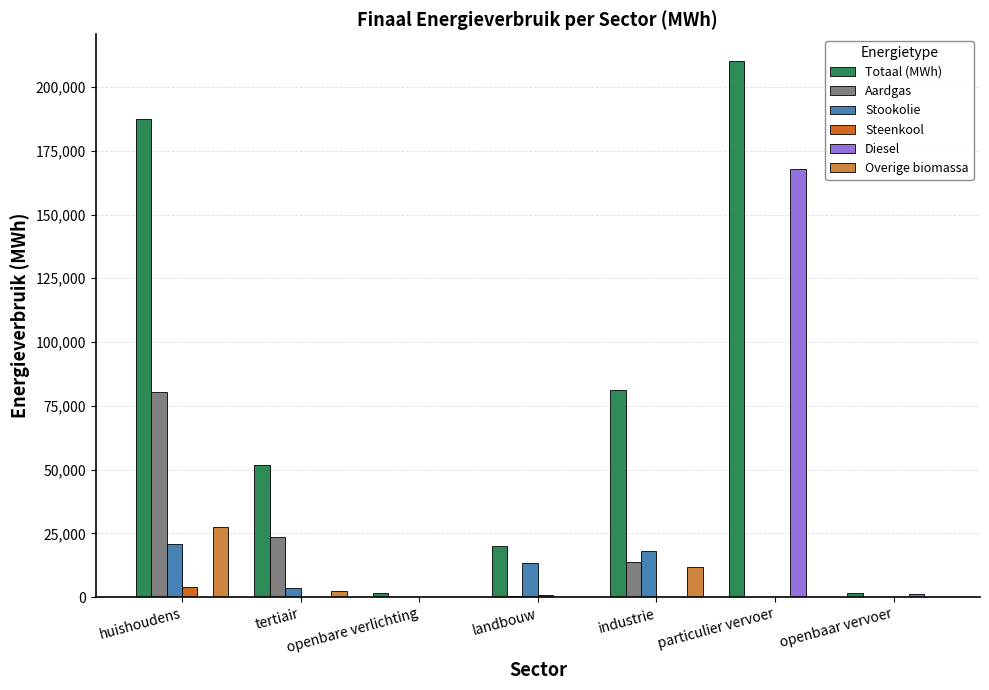

Between tertiair and industrie, which series saw the biggest shift?

Totaal (MWh)